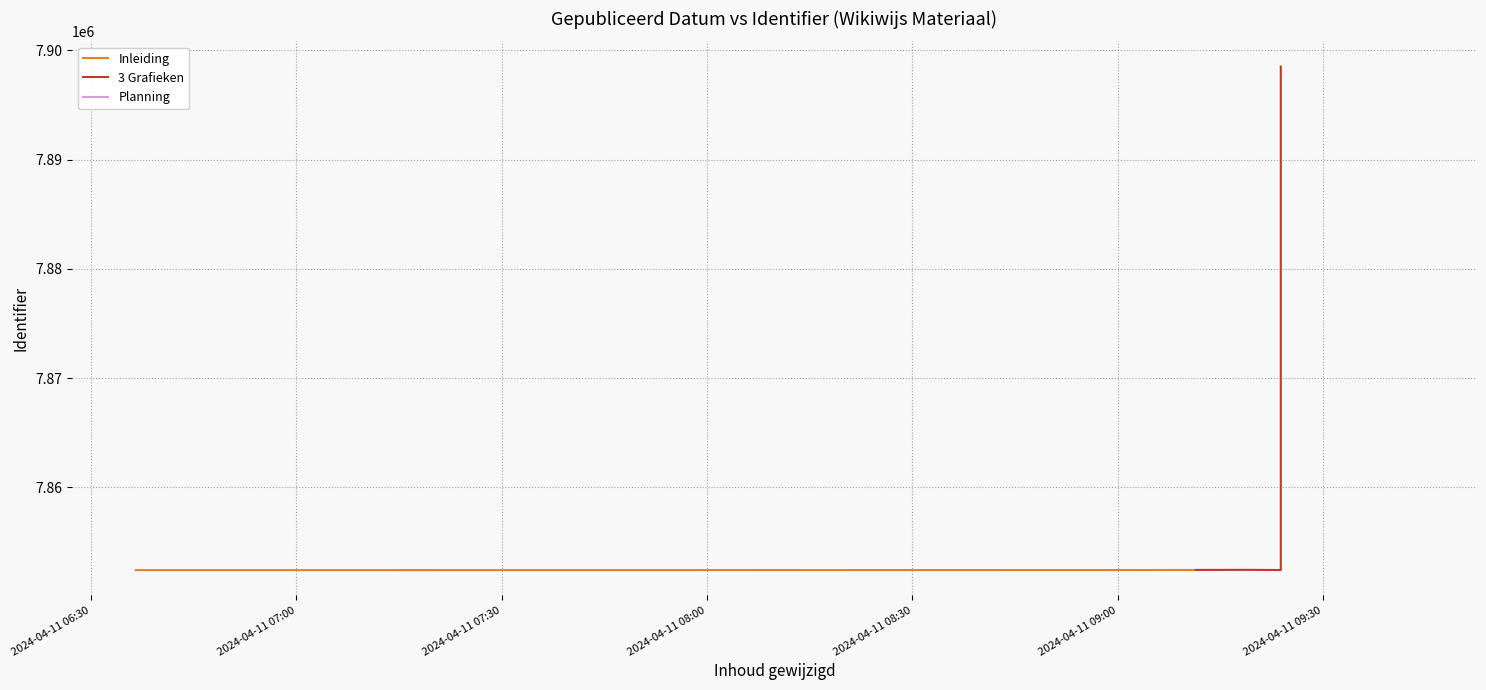

Which label corresponds to the largest value in the chart?

2024-04-11 09:23:48